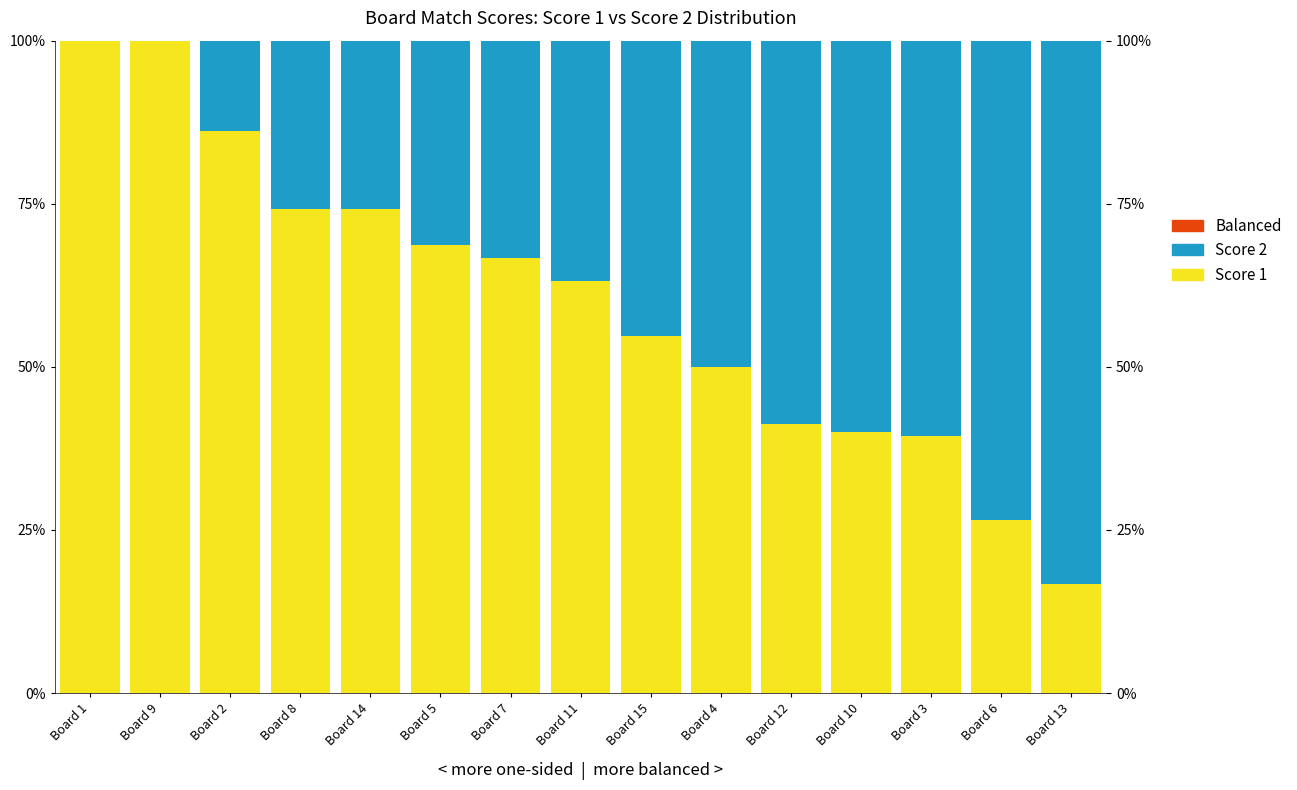

What is the difference between the maximum and minimum values in the Score 1 (White) series?

83.3